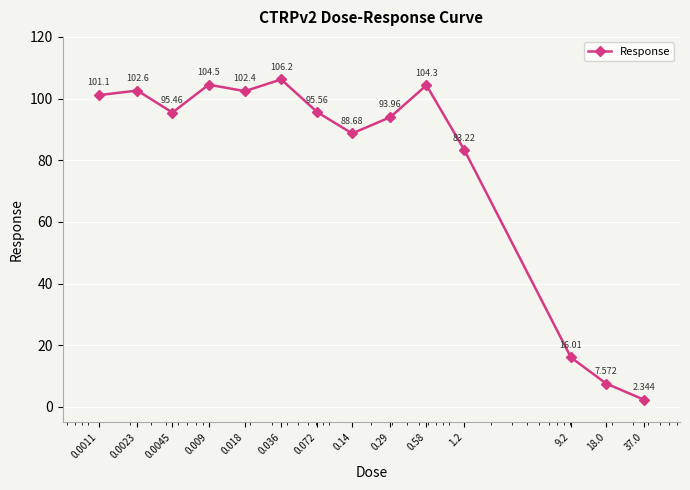

True or false: the data has more than 2 interior local peaks.

True